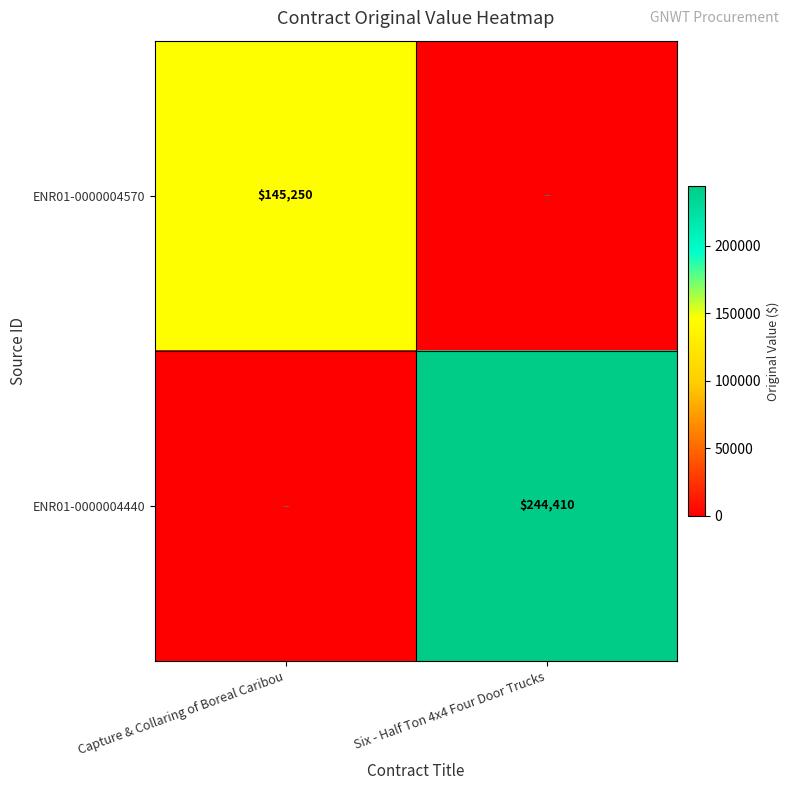

How many ENR01-0000004570 values are between 0 and 145250?

2